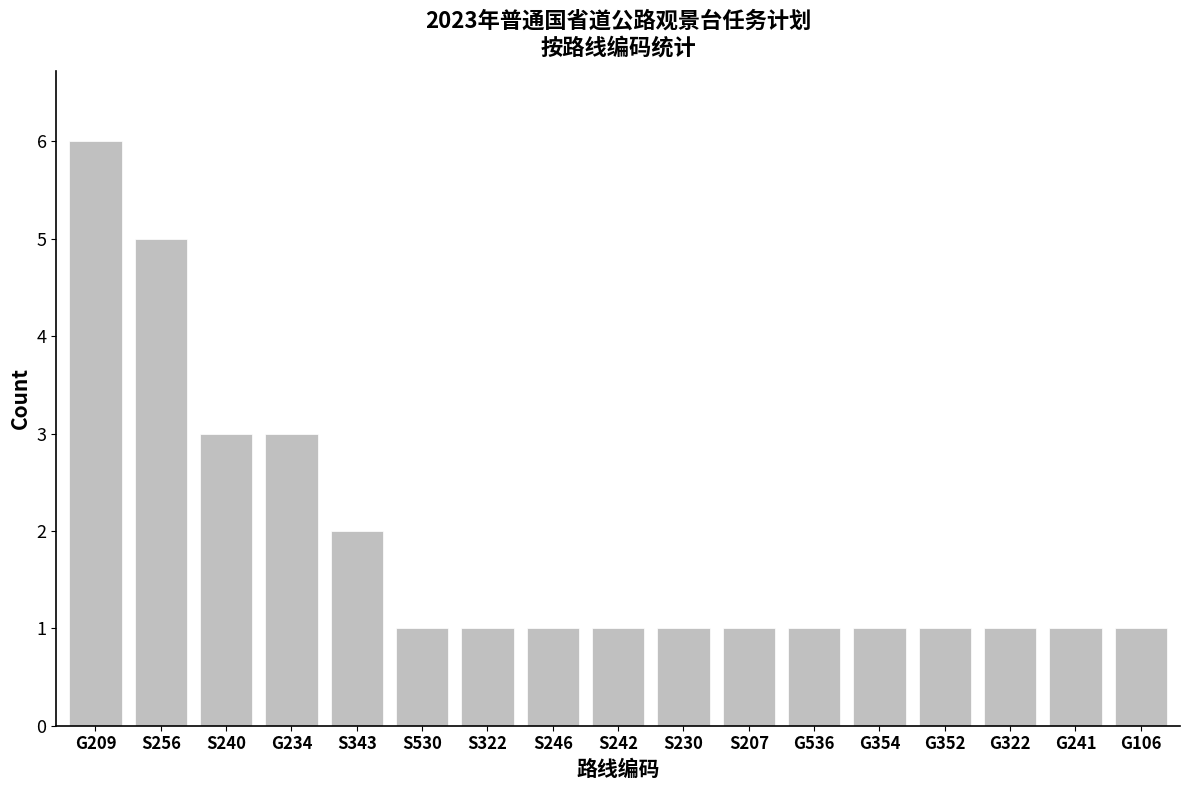

How many series are shown in this chart?

1